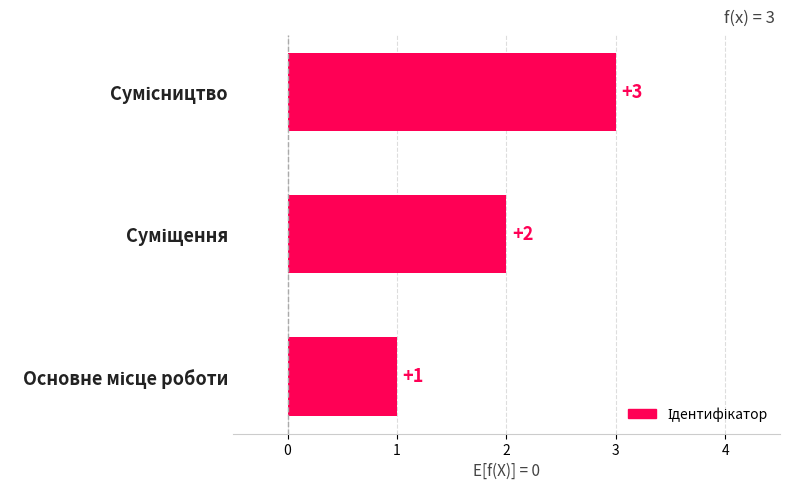

Count the number of values greater than 2.

1